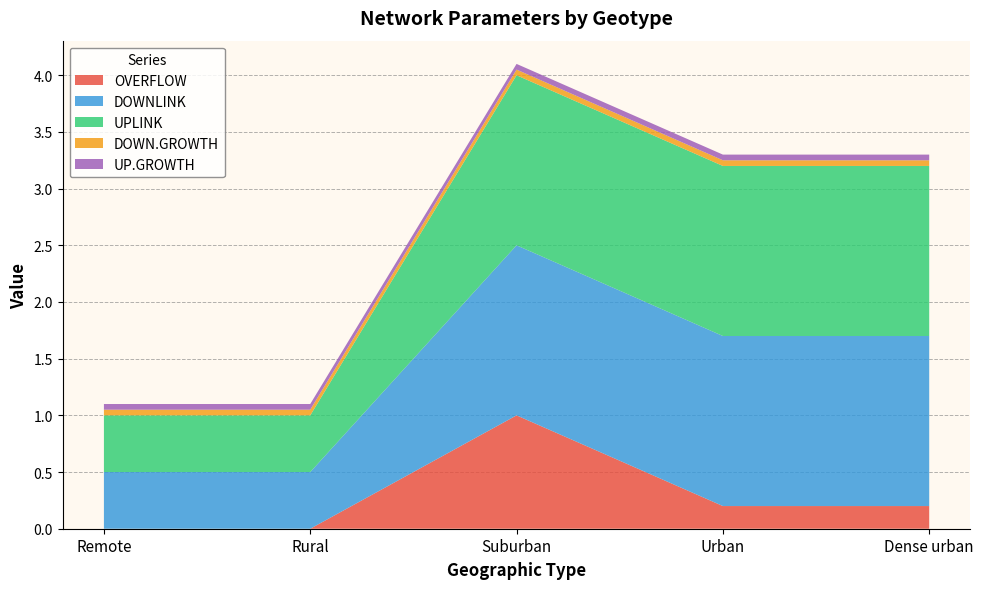

Reading right to left, extract all data points from this chart.

OVERFLOW: 0.2	0.2	1.0	0.0	0.0
DOWNLINK: 1.5	1.5	1.5	0.5	0.5
UPLINK: 1.5	1.5	1.5	0.5	0.5
DOWN.GROWTH: 0.1	0.1	0.1	0.1	0.1
UP.GROWTH: 0.1	0.1	0.1	0.1	0.1